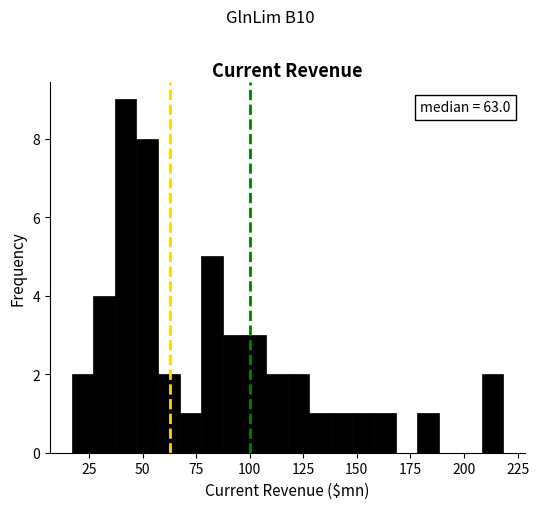

Read against the x-axis, roughly where is the centre of the tallest bar?

40